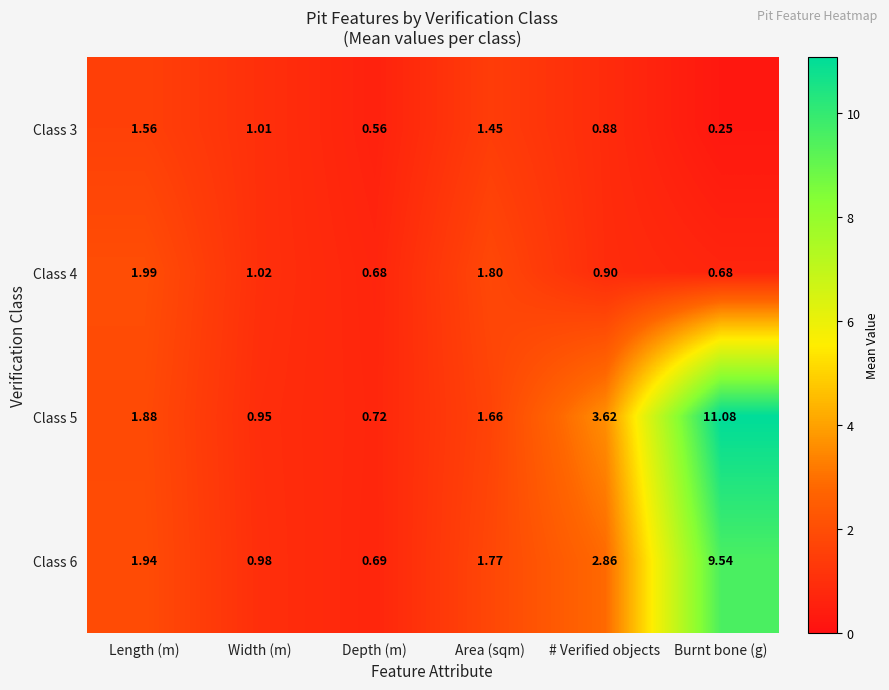

At which label does Class 5 reach its peak?

Burnt bone (g)